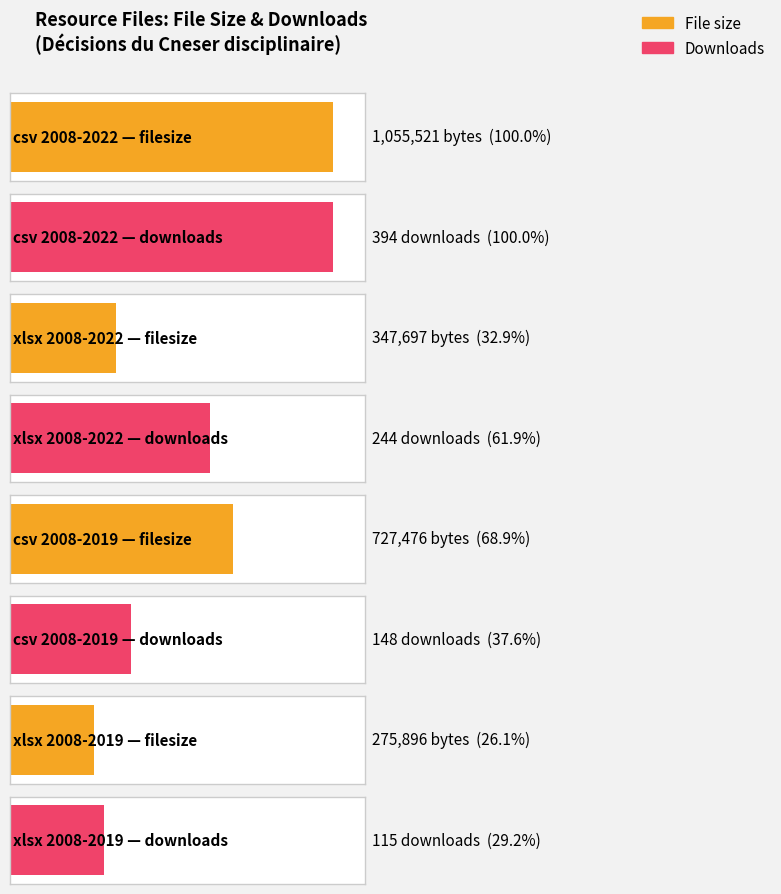

What is the difference between the second highest and minimum values in the downloads series?

129